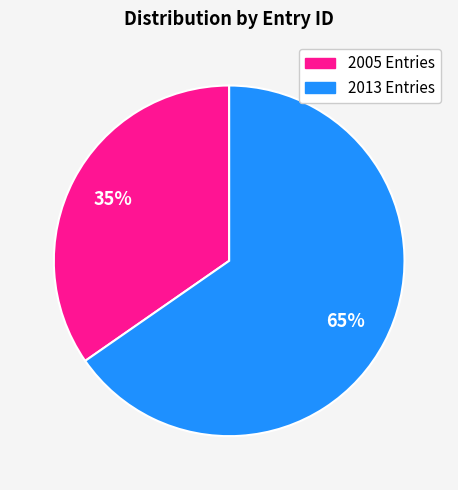

Does any single category account for the majority?

Yes